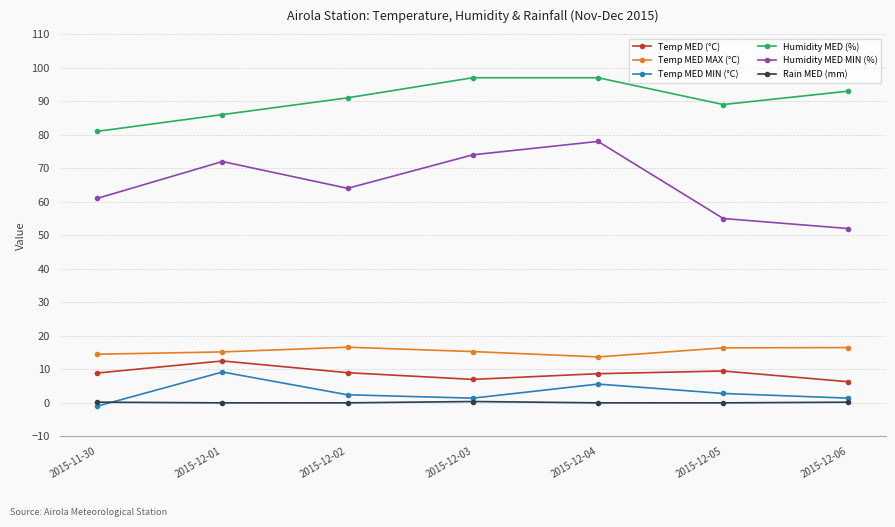

Which series has the widest spread of values?

Humidity MED MIN (%)